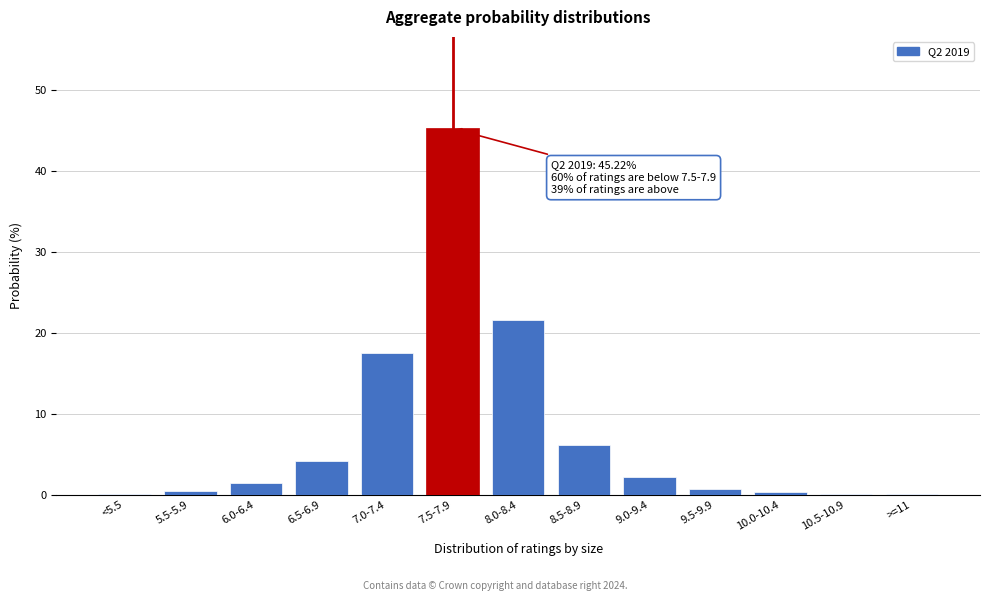

What is the sum of all values?

100.0